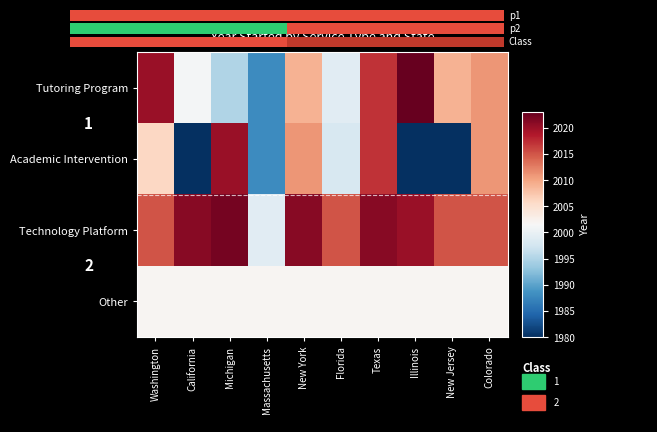

Which category has the highest value across all series?

Illinois